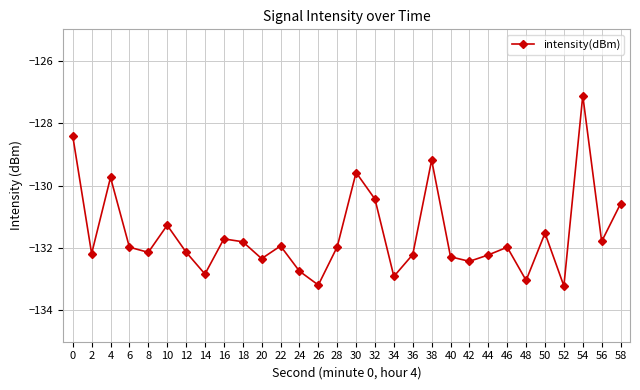

True or false: the data has more than 1 interior local peaks.

True